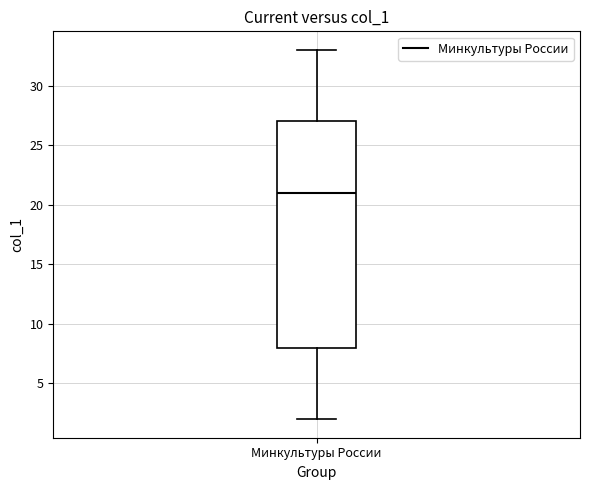

Where does the lower whisker of the box for Минкультуры России end on the y-axis? The values are not printed on the chart, so give them approximately, as read against the axis.

2